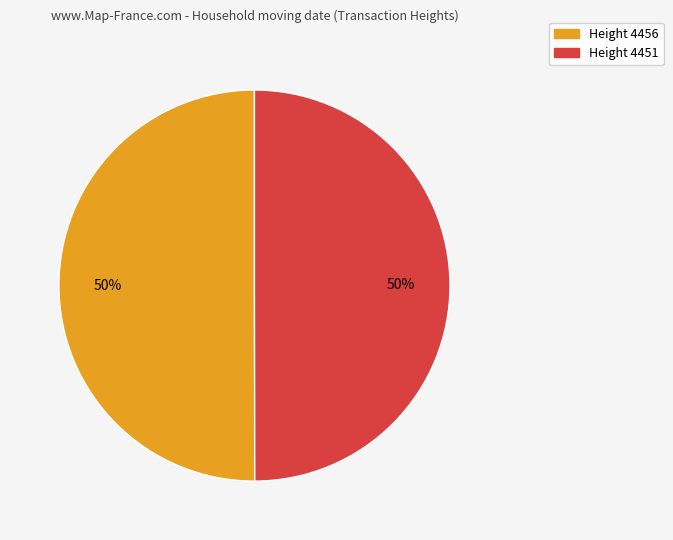

Is it true that Height 4451 is 56% of the pie?

False